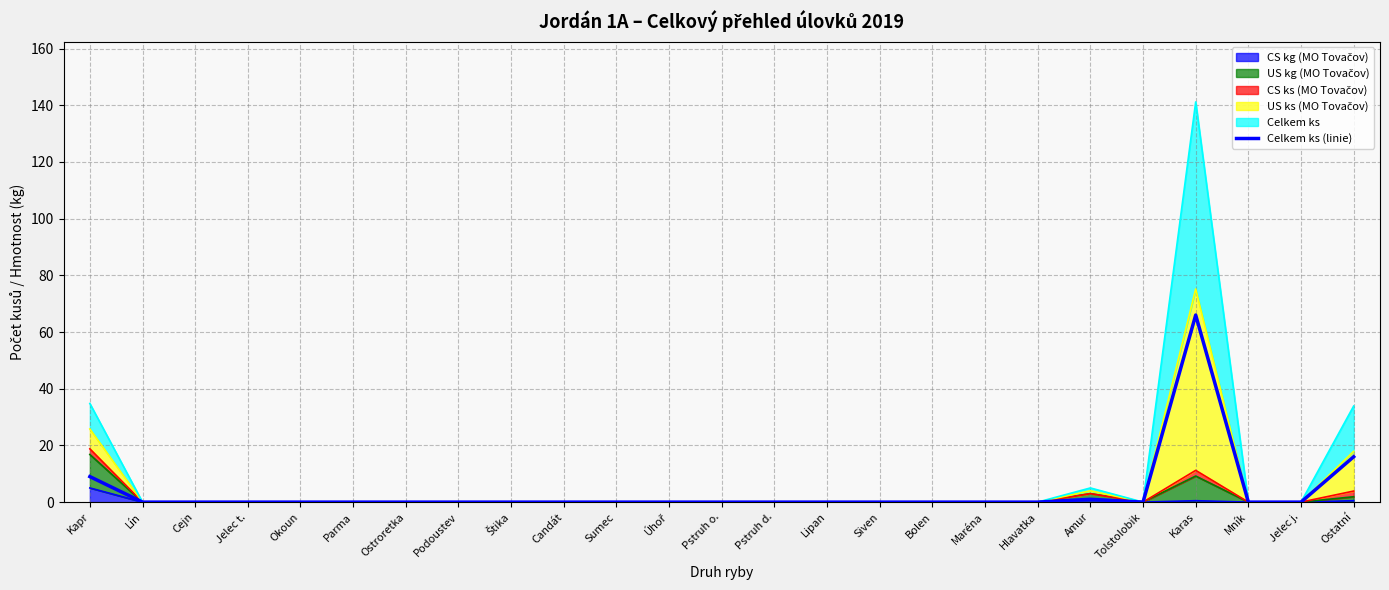

Between Štika and Cejn, which is larger?

Štika